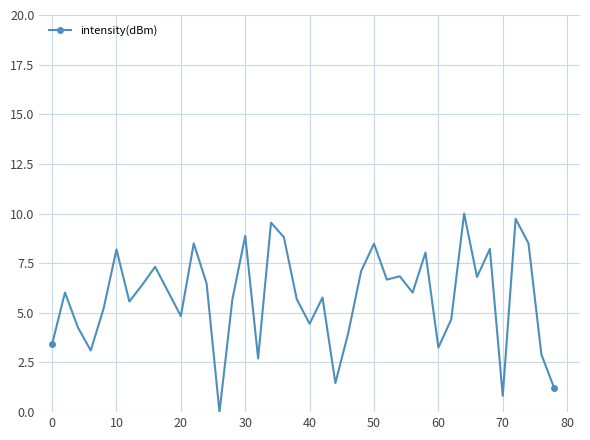

What is the difference between the maximum and second lowest values?

9.2